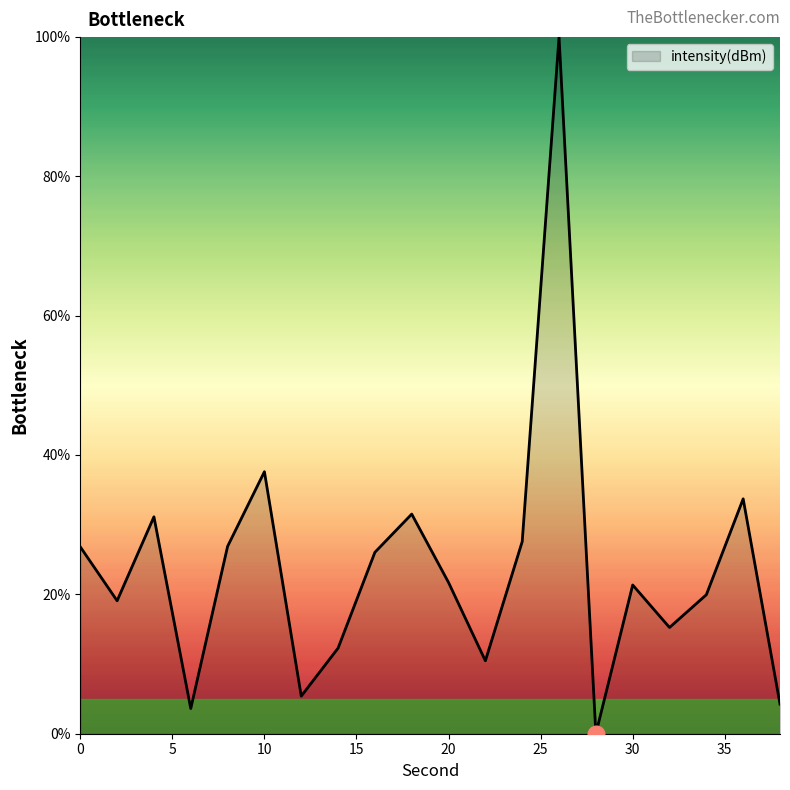

Is this an area chart (filled region under the line)?

Yes